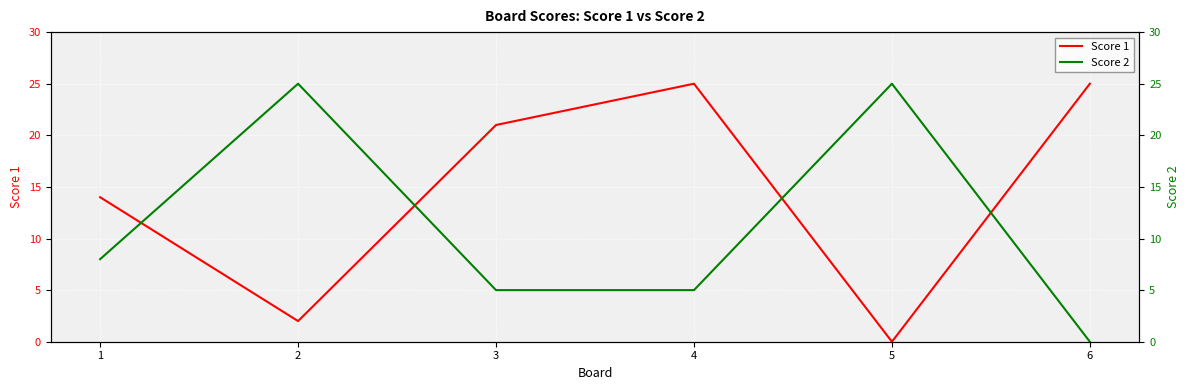

What is the total value across all series at 4?

30